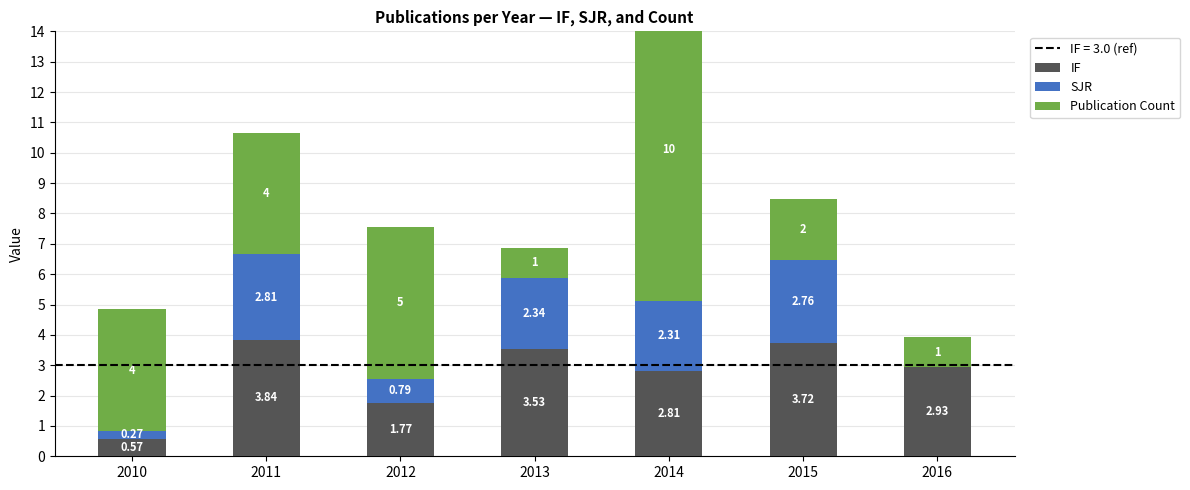

Between 2012 and 2011, which is larger?

2011